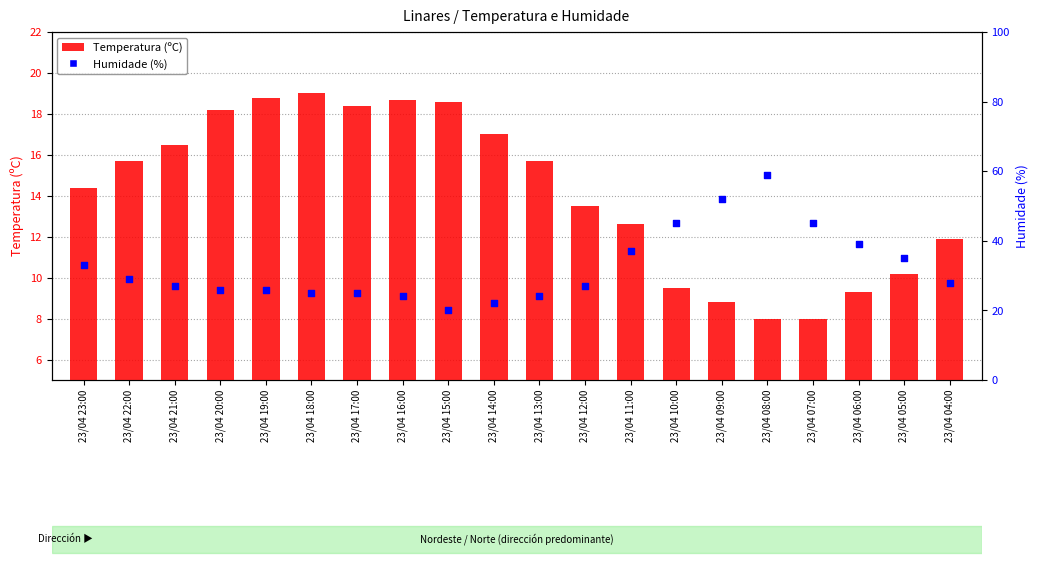

What are all the series names shown in the legend?

Temperatura (ºC), Humidade (%)